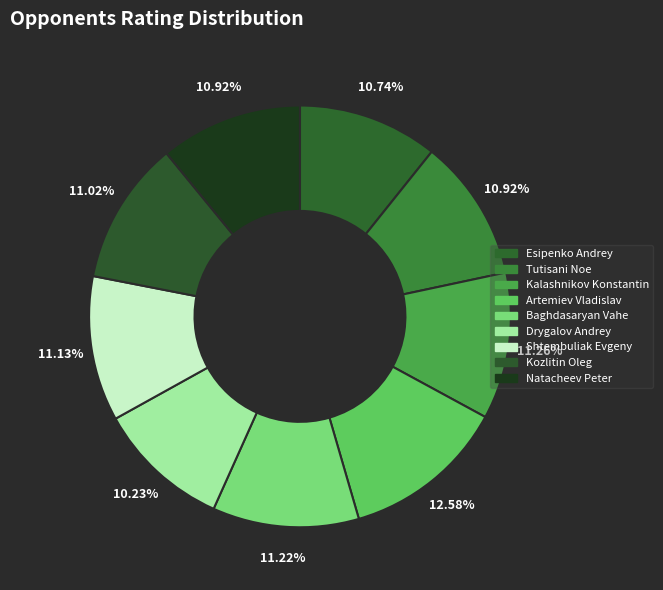

Combined, do Natacheev Peter and Drygalov Andrey account for over 50%?

No